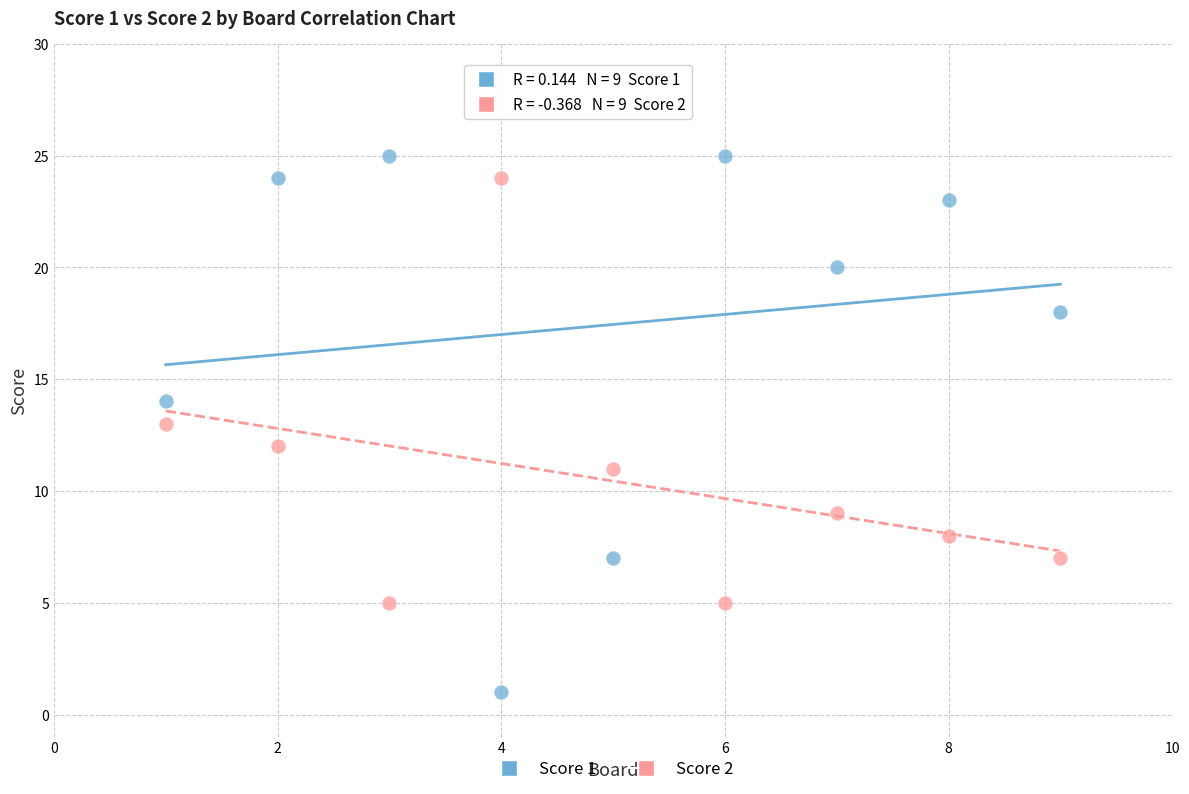

Across all data points, what is the range of Y values (max minus min)?

24